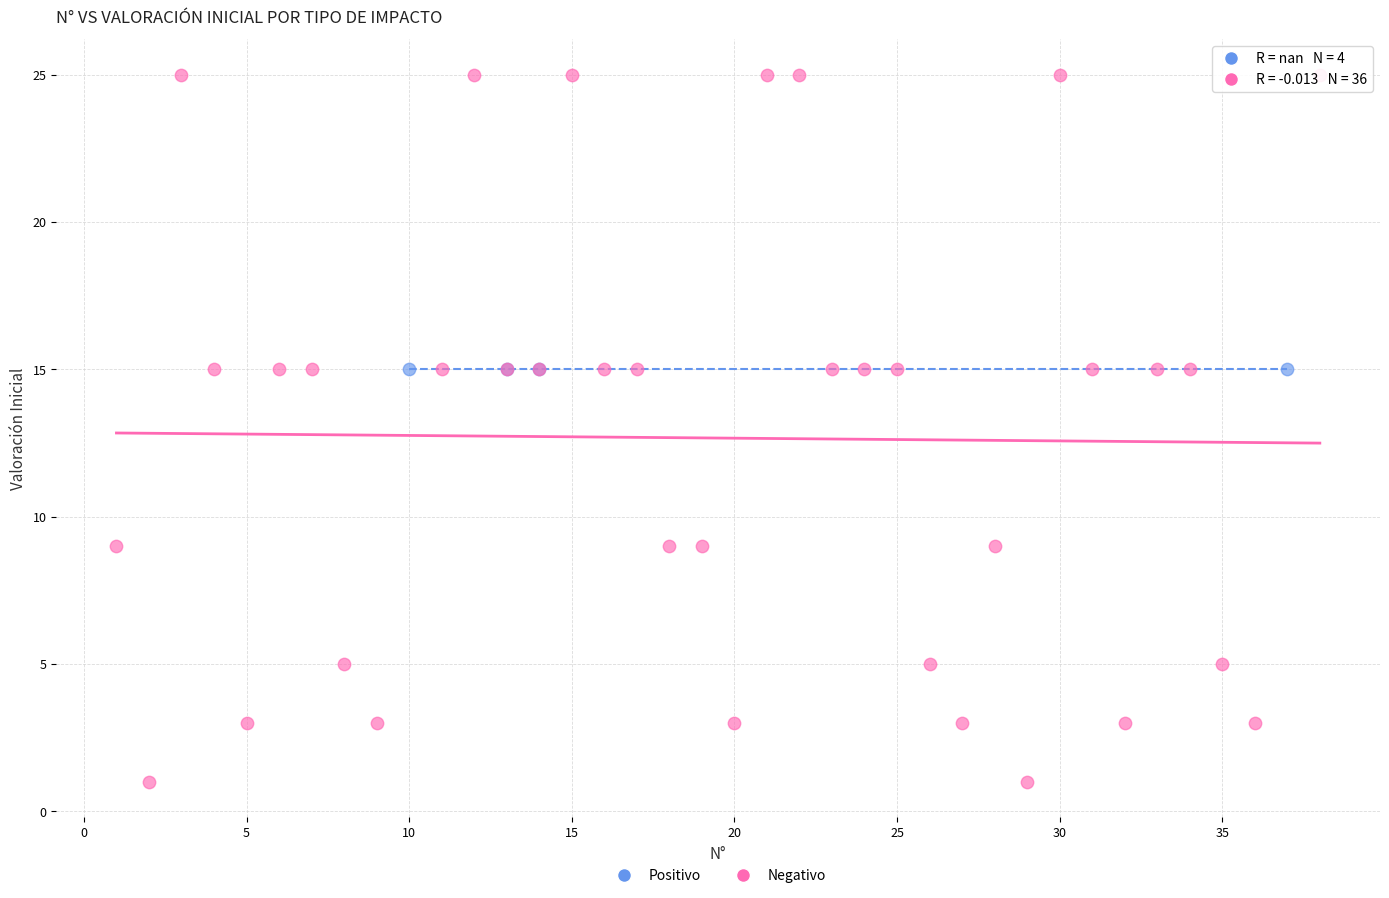

Which series contains the lowest Y value?

Negativo